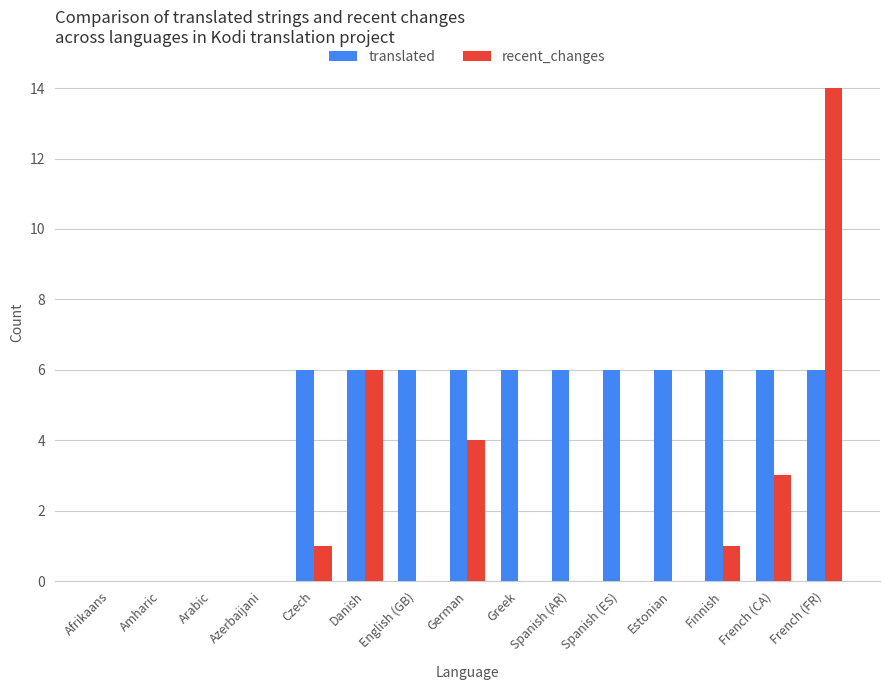

At which category does the chart reach its peak across all series?

French (FR)